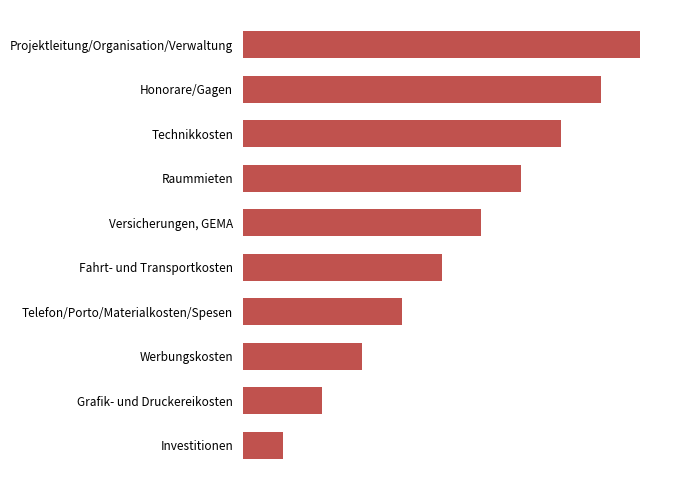

Does the chart contain any negative values?

No